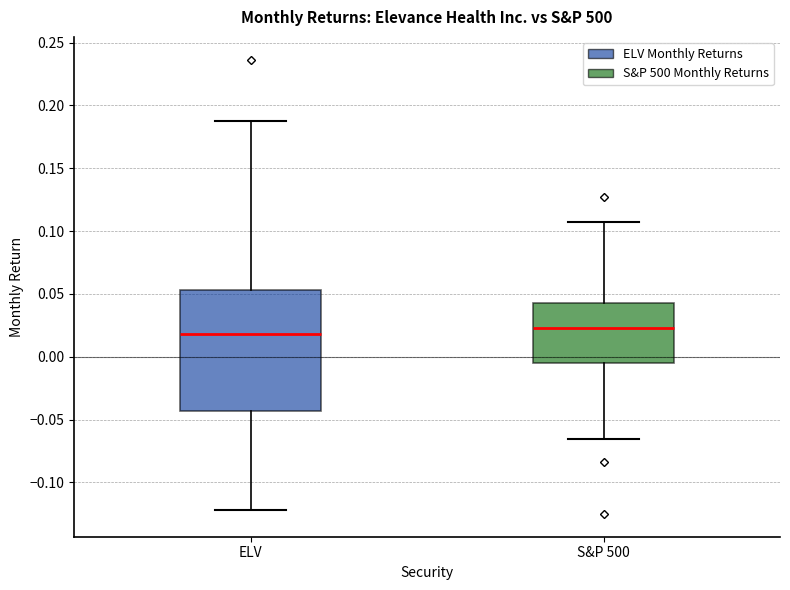

Reading left to right, read every box against the y-axis: the position of its median line, the range the box covers, and the ends of its whiskers. The values are not printed on the chart, so give them approximately, as read against the axis.

ELV: median 0.020, box -0.045 to 0.055, whiskers -0.120 to 0.190
S&P 500: median 0.025, box -0.005 to 0.045, whiskers -0.065 to 0.110